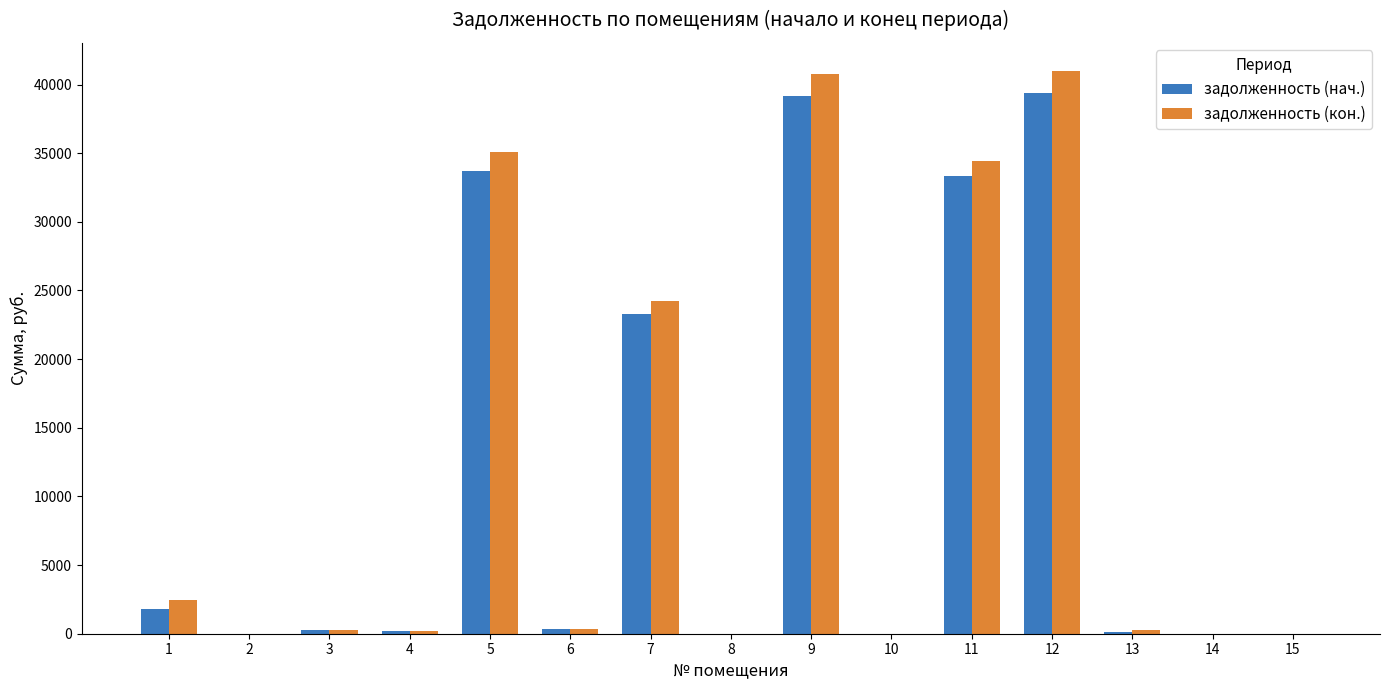

What is the maximum value for задолженность (кон.)?

40989.0